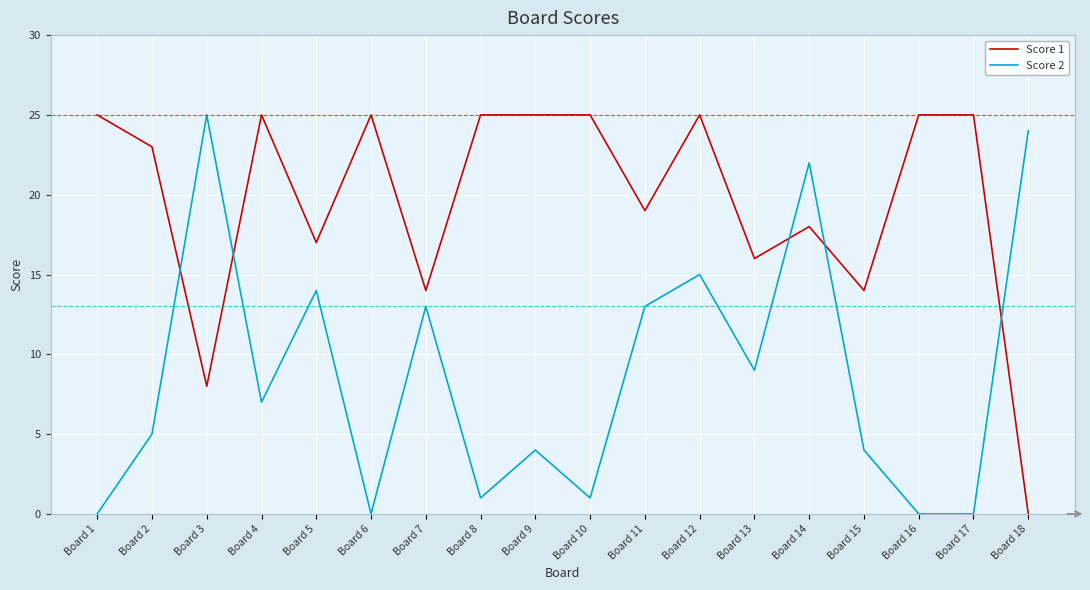

Rank the series at Board 5 from highest to lowest value.

Score 1, Score 2